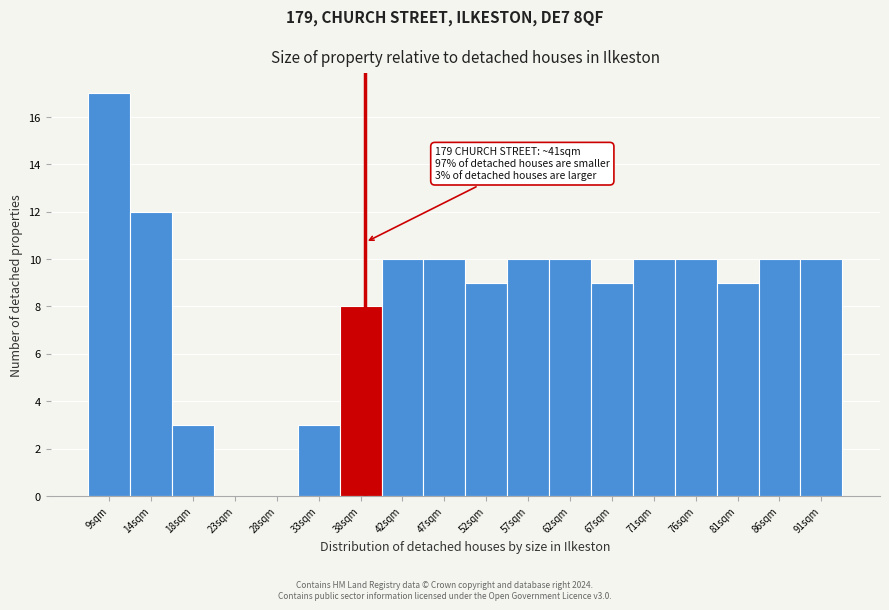

Reading left to right, transcribe all the data shown in this chart.

9sqm=17	14sqm=12	18sqm=3	23sqm=0	28sqm=0	33sqm=3	38sqm=8	42sqm=10	47sqm=10	52sqm=9	57sqm=10	62sqm=10	67sqm=9	71sqm=10	76sqm=10	81sqm=9	86sqm=10	91sqm=10